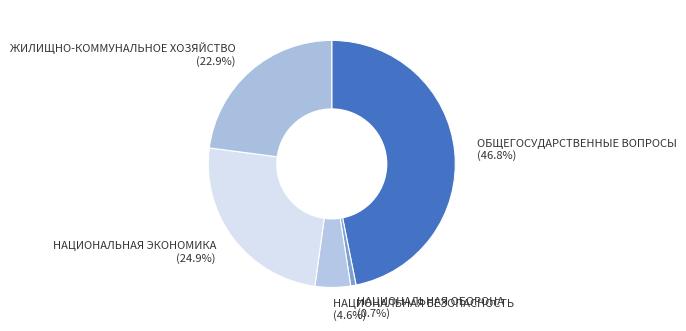

Rank the categories by value from lowest to highest.

НАЦИОНАЛЬНАЯ ОБОРОНА, НАЦИОНАЛЬНАЯ БЕЗОПАСНОСТЬ, ЖИЛИЩНО-КОММУНАЛЬНОЕ ХОЗЯЙСТВО, НАЦИОНАЛЬНАЯ ЭКОНОМИКА, ОБЩЕГОСУДАРСТВЕННЫЕ ВОПРОСЫ